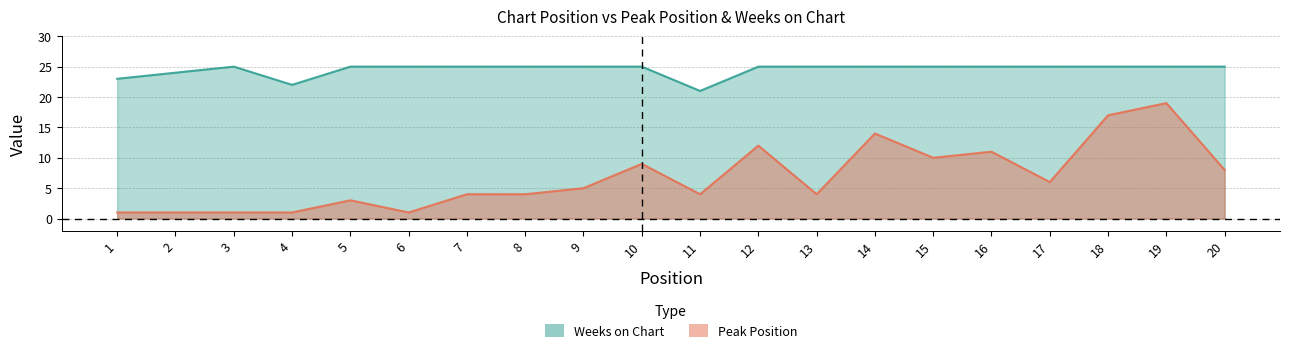

How many interior local valleys does the Peak Position series have?

5